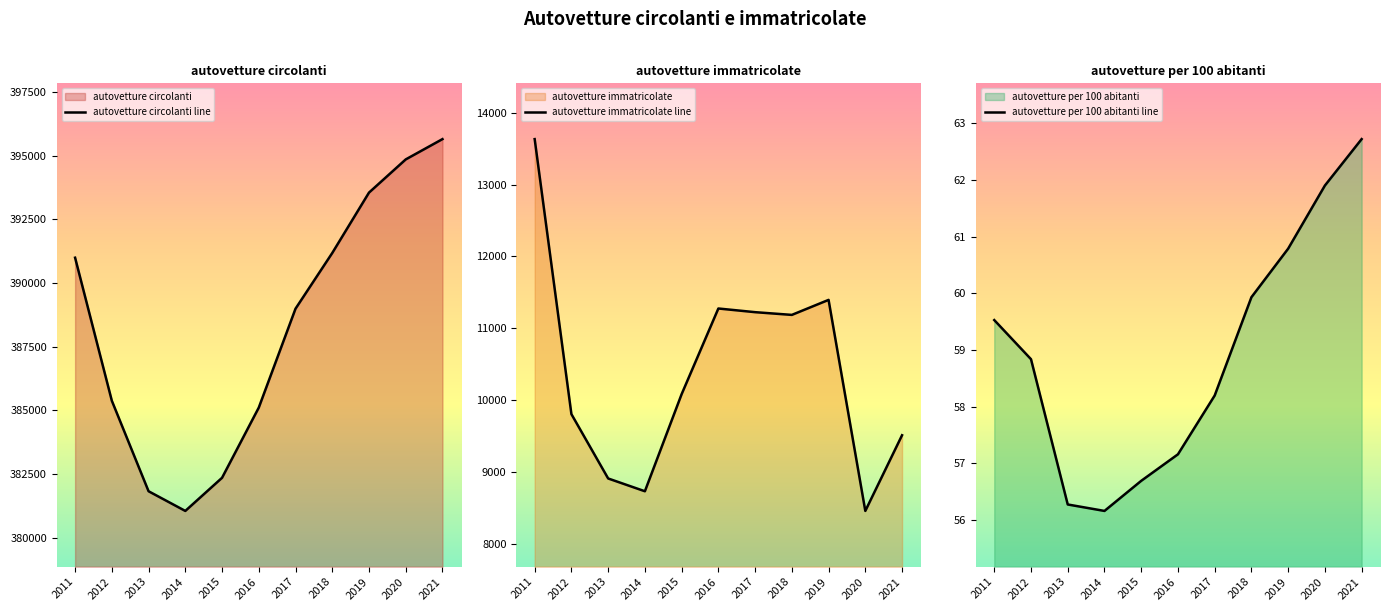

Where is the first local minimum for autovetture immatricolate line?

2014